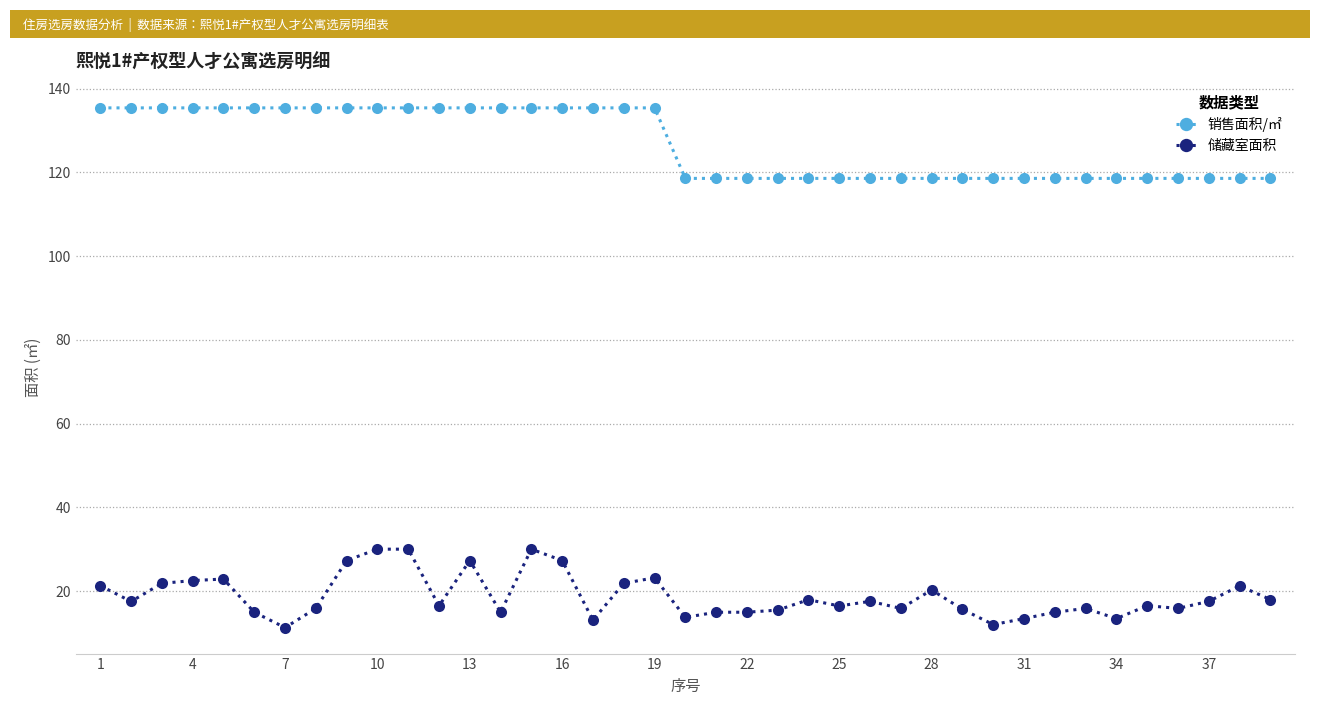

What is the difference between the maximum and minimum values in the 销售面积/㎡ series?

16.8